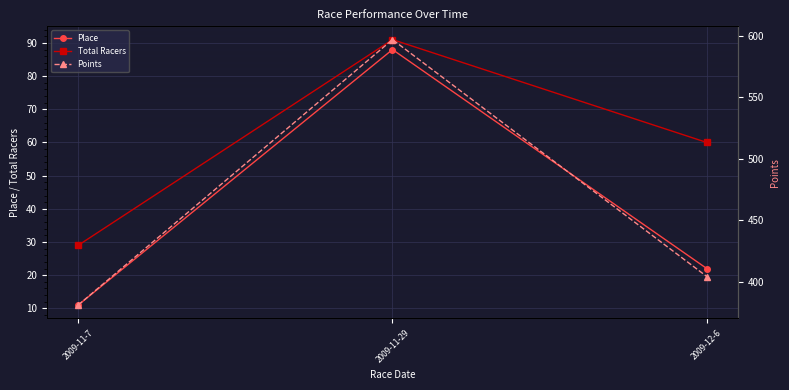

The Points series shows 711.9 at 2009-12-6. True or false?

False